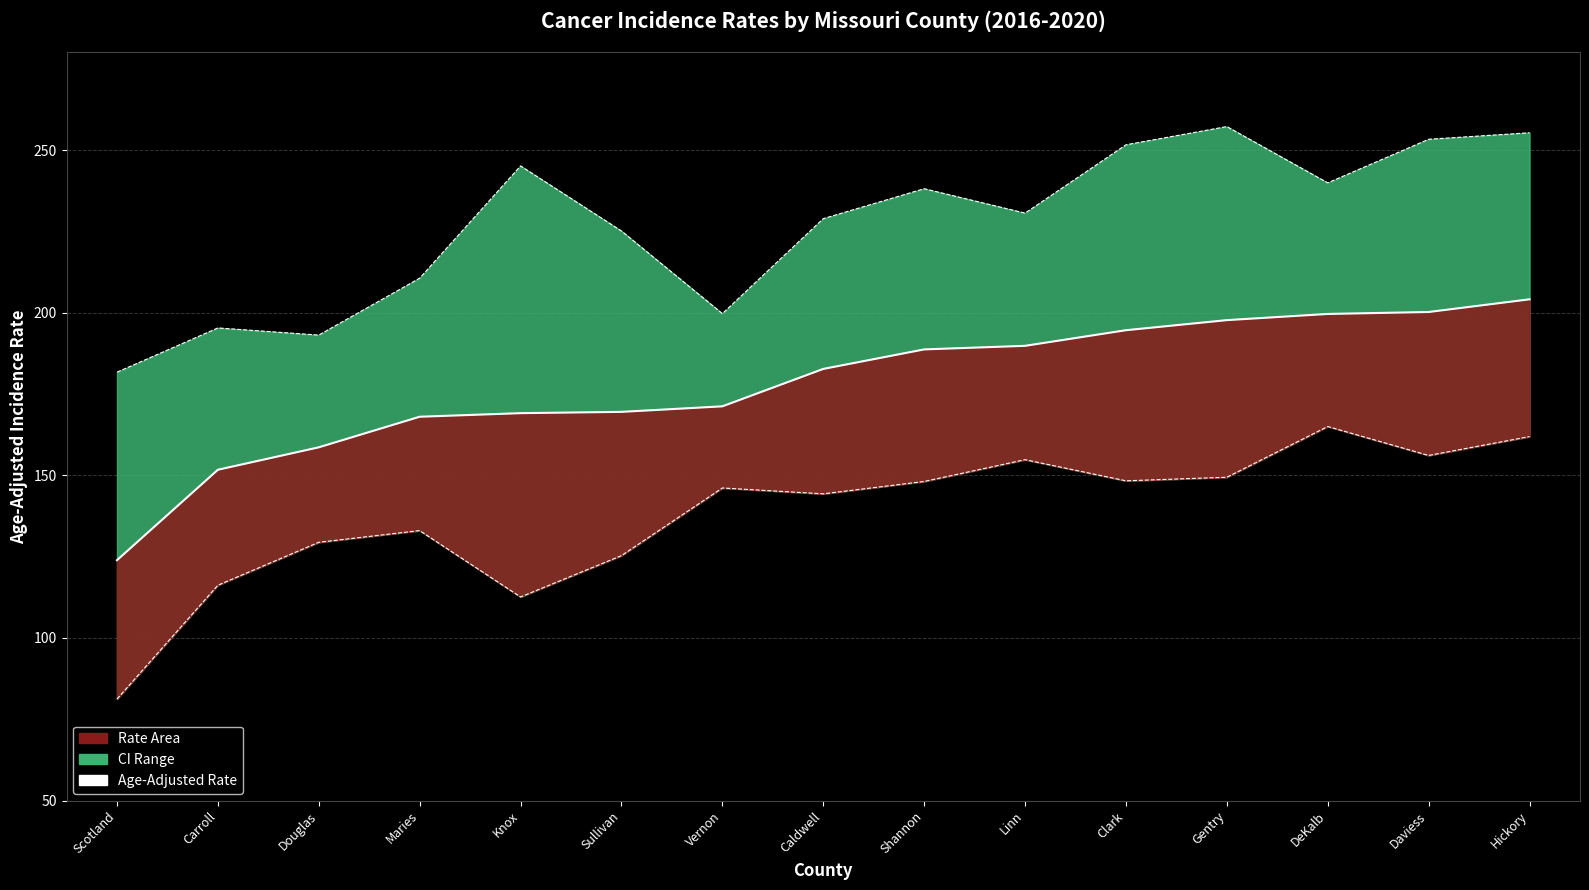

What is the difference between the maximum and minimum values in the Age-Adjusted Rate series?

80.2